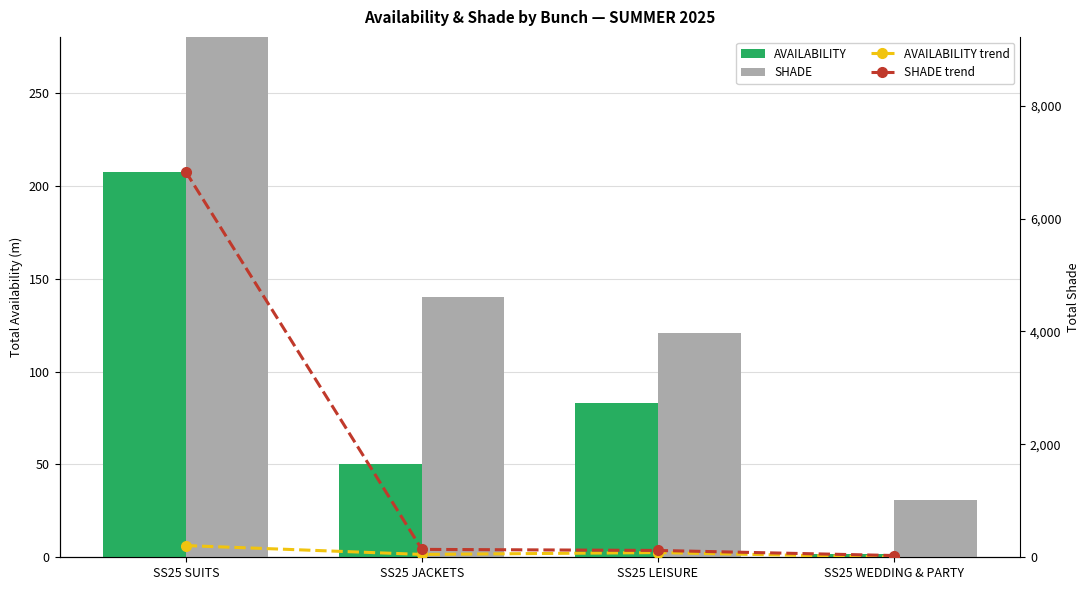

Between SS25 SUITS and SS25 WEDDING & PARTY, which series saw the biggest shift?

SHADE